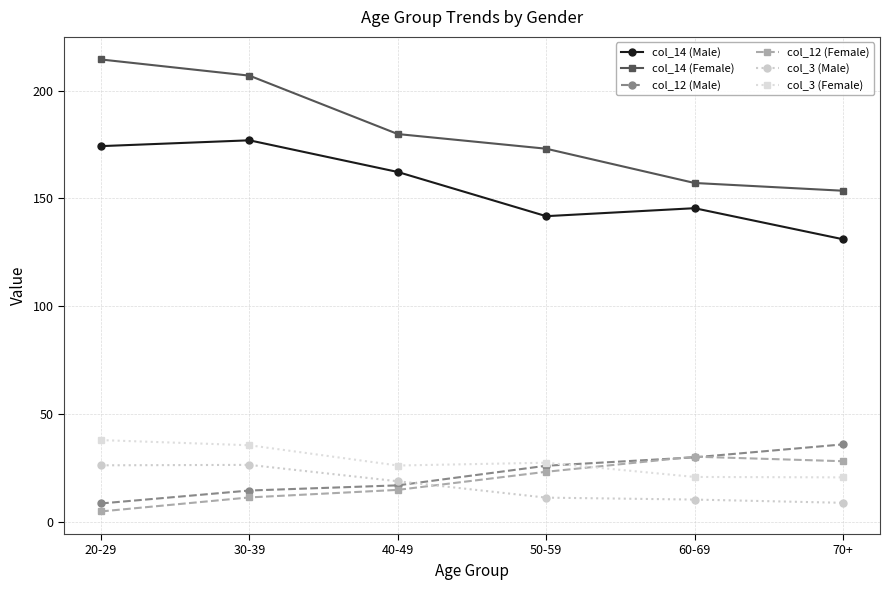

Which series changed the most between 30-39 and 40-49?

col_14 (Female)